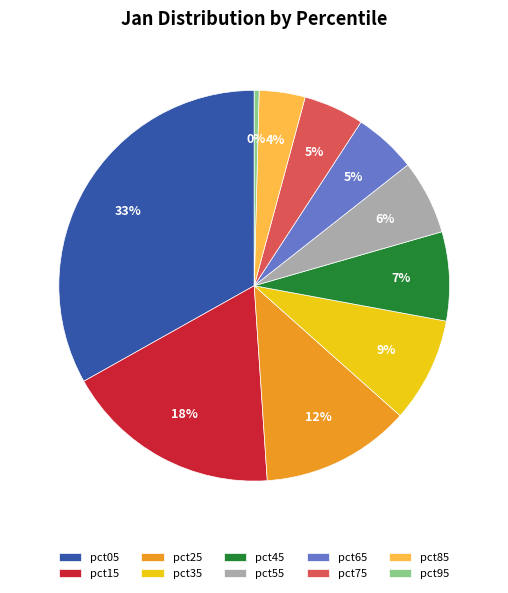

To the nearest percent, what percentage of the pie is pct75?

5%